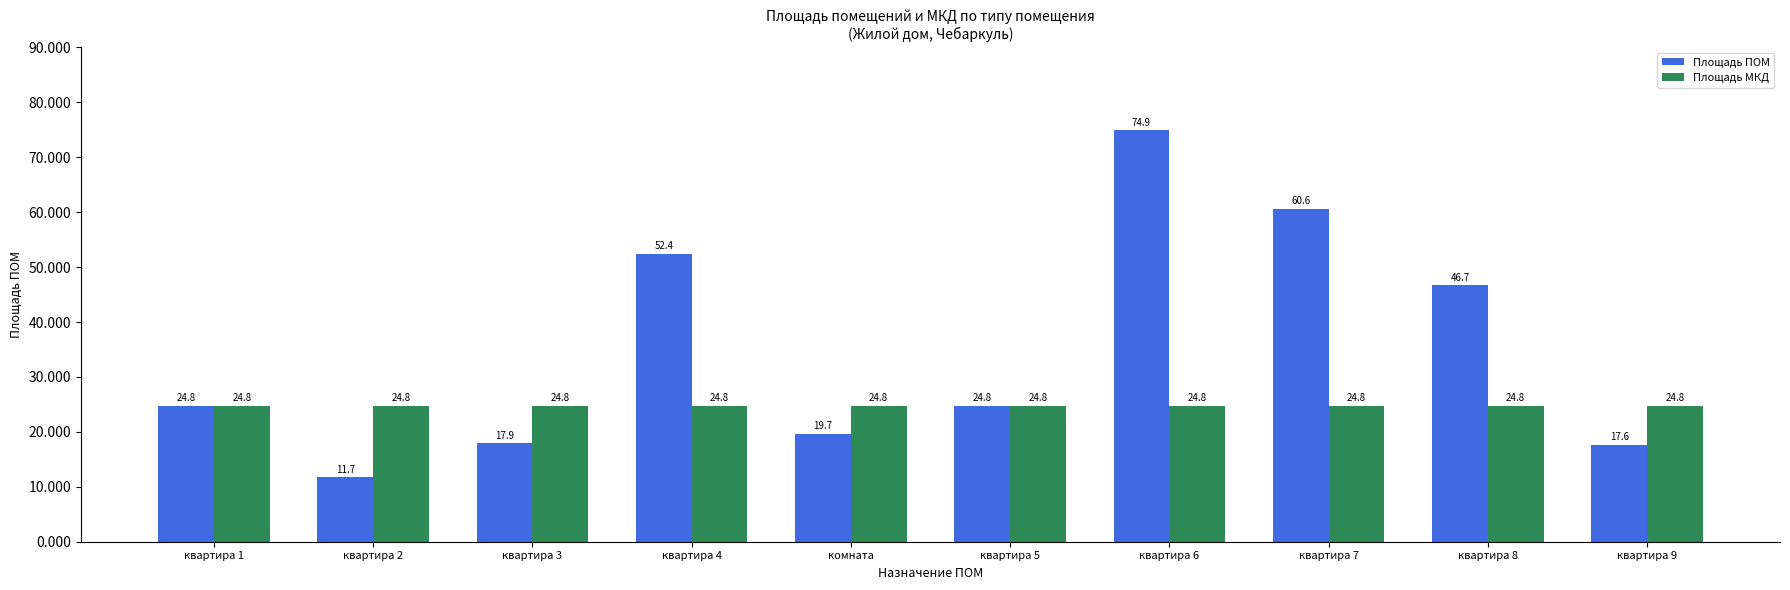

Which series changed the most between квартира 2 and квартира 6?

Площадь ПОМ